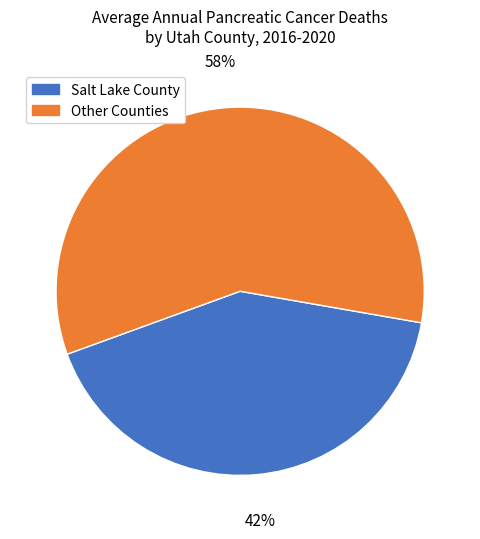

Does Other Counties represent more than half of the total?

Yes